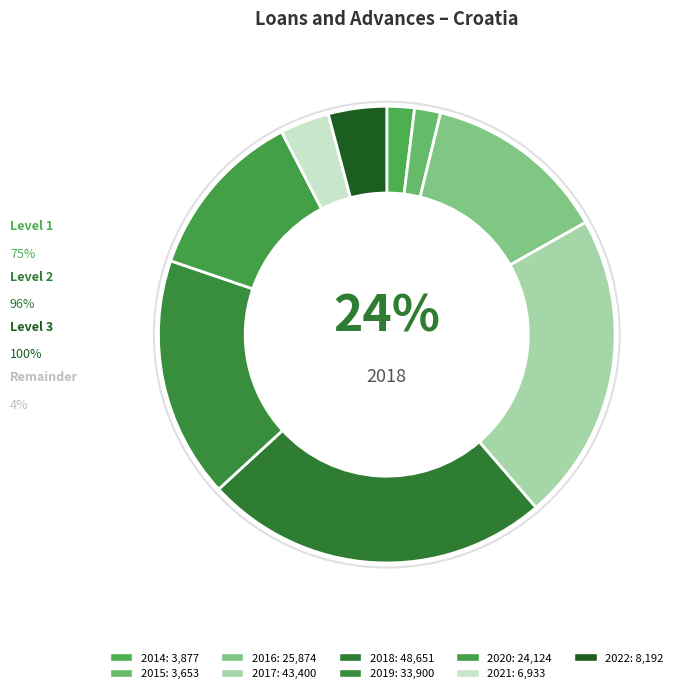

Approximately how many times larger is the value at 2021 compared to 2019?

0.2